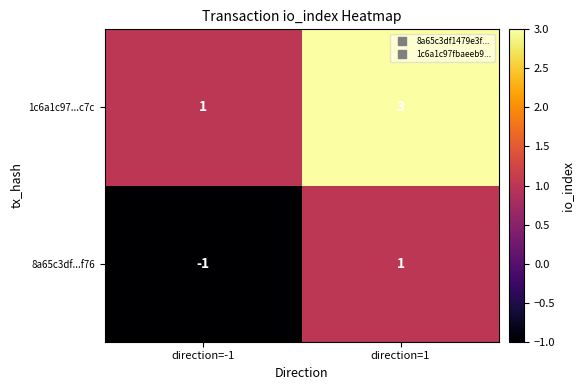

At which label is 8a65c3df...f76 closest to 0?

direction=-1